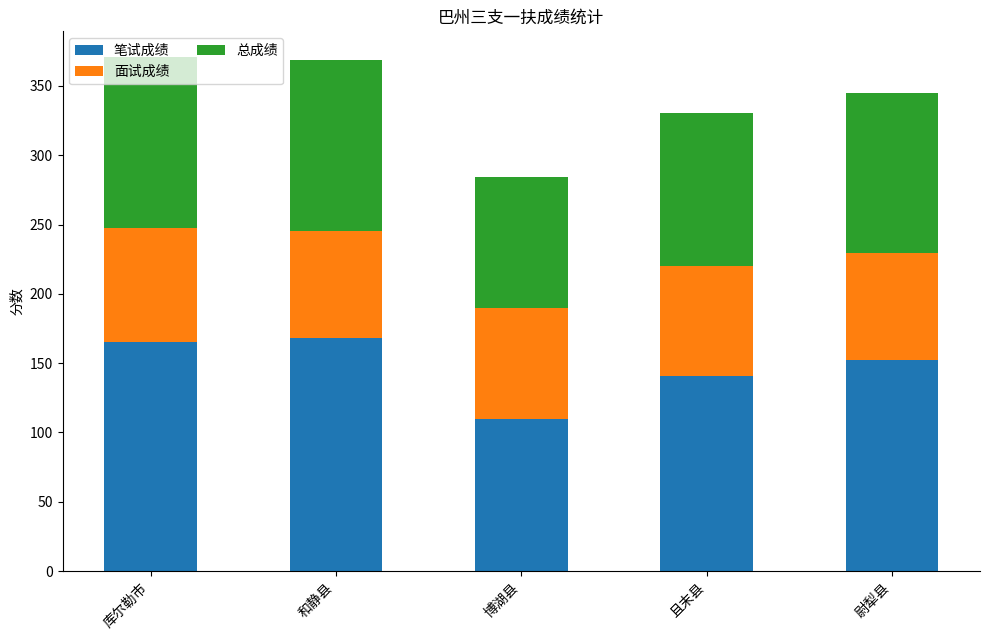

What is the difference between the maximum and minimum values in the 笔试成绩 series?

58.5